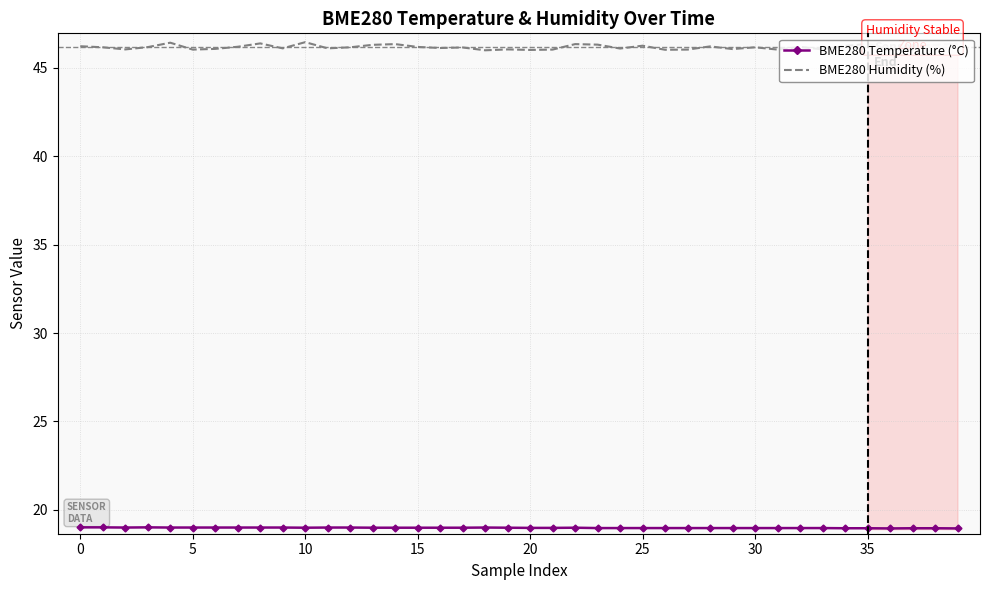

What is the difference between the maximum and minimum values in the BME280 Humidity (%) series?

0.5